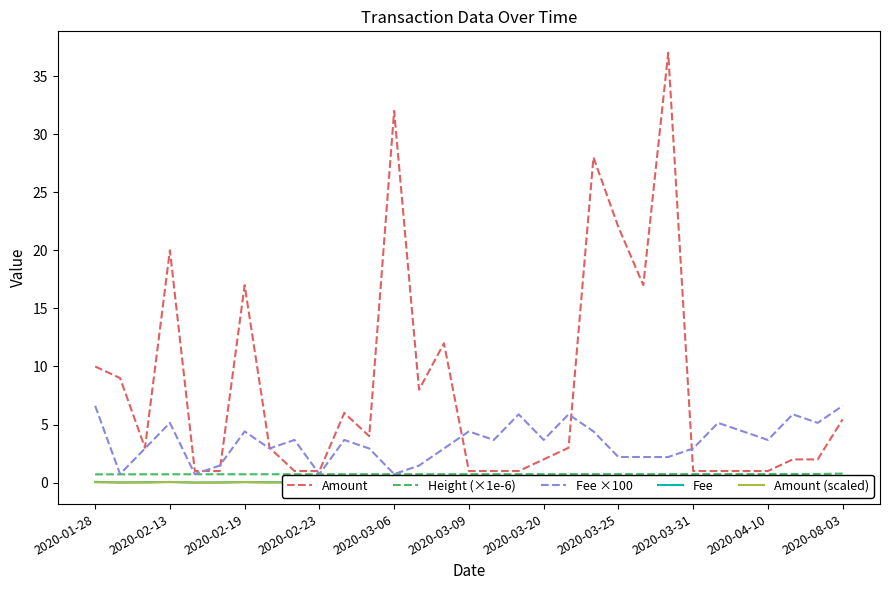

At which category is the sum across all series the highest?

23